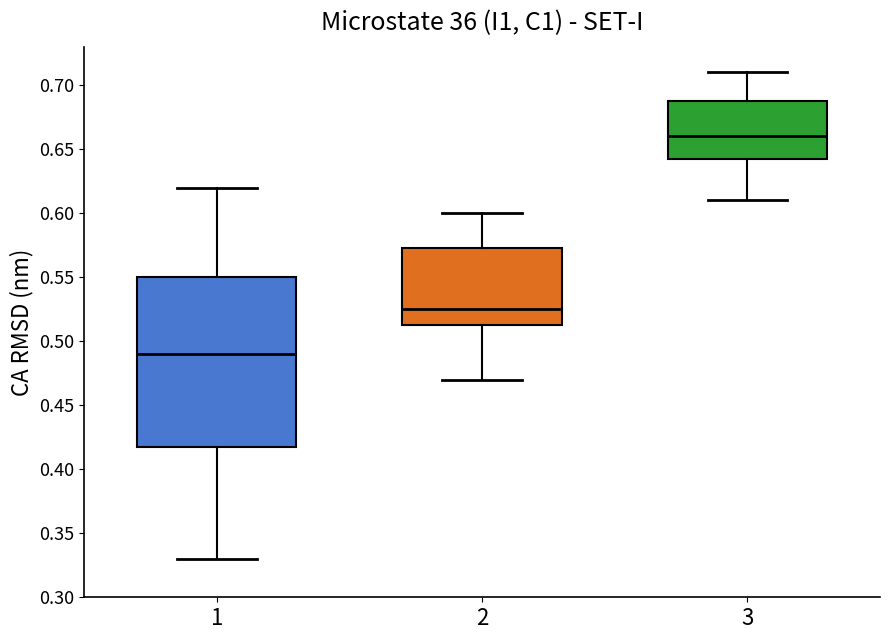

Which box's median line is the lowest?

1